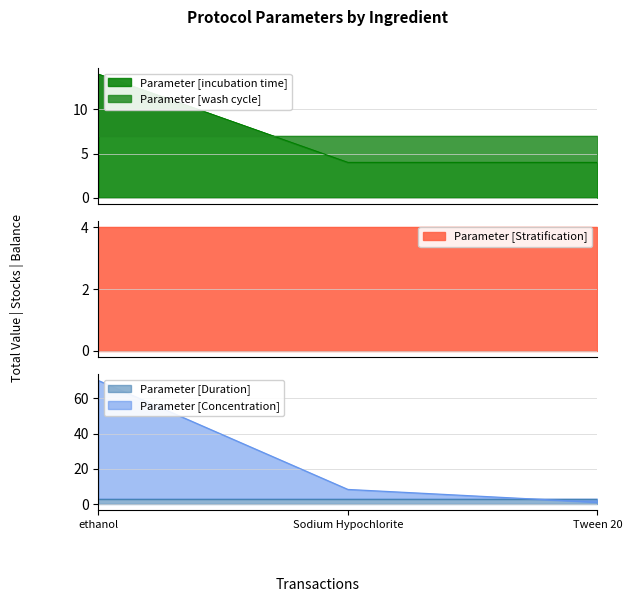

How many lines are shown in the chart?

5